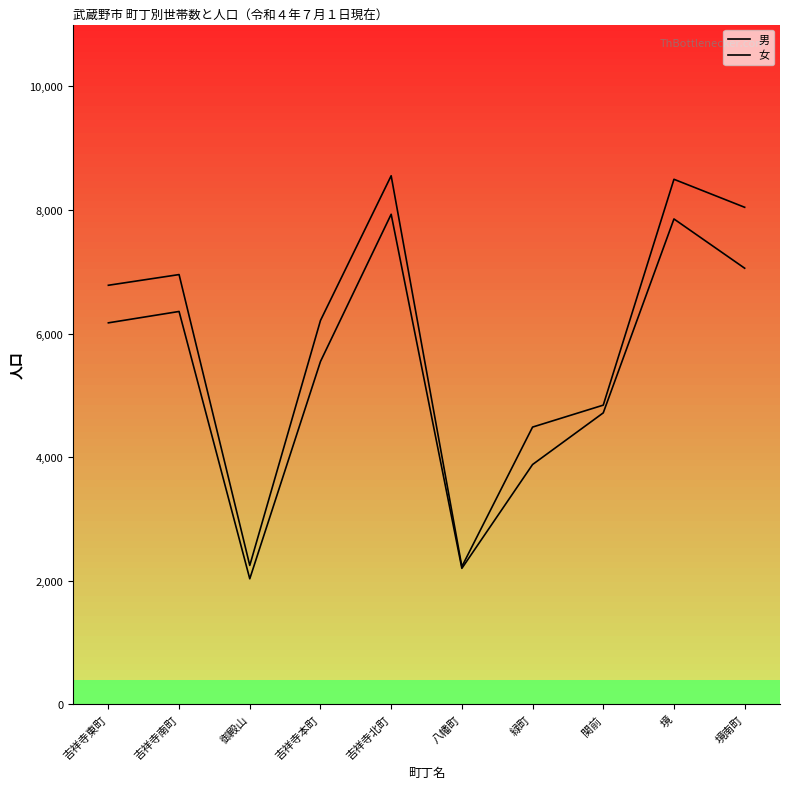

Which series has the largest range (max minus min)?

女